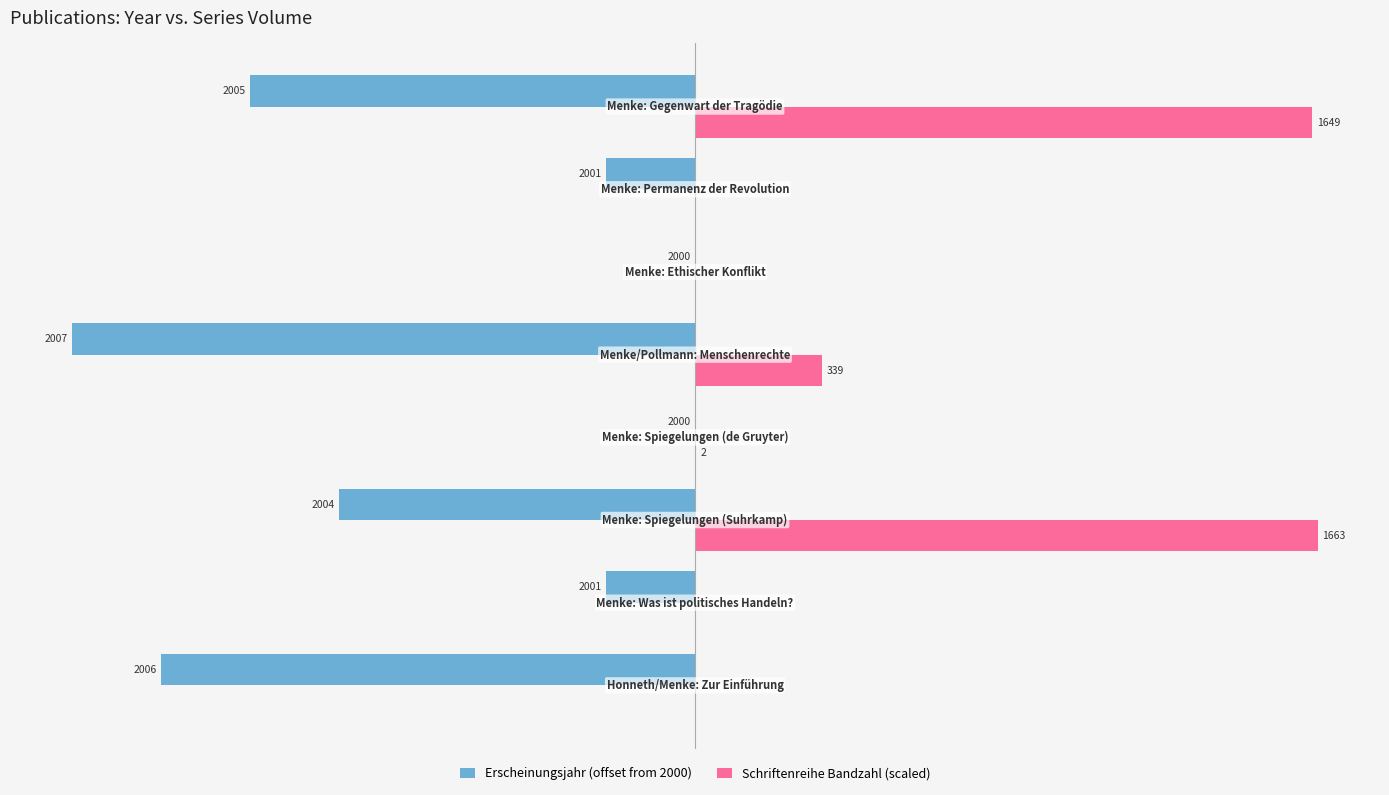

What are all the series names shown in the legend?

Erscheinungsjahr (offset from 2000), Schriftenreihe Bandzahl (scaled)